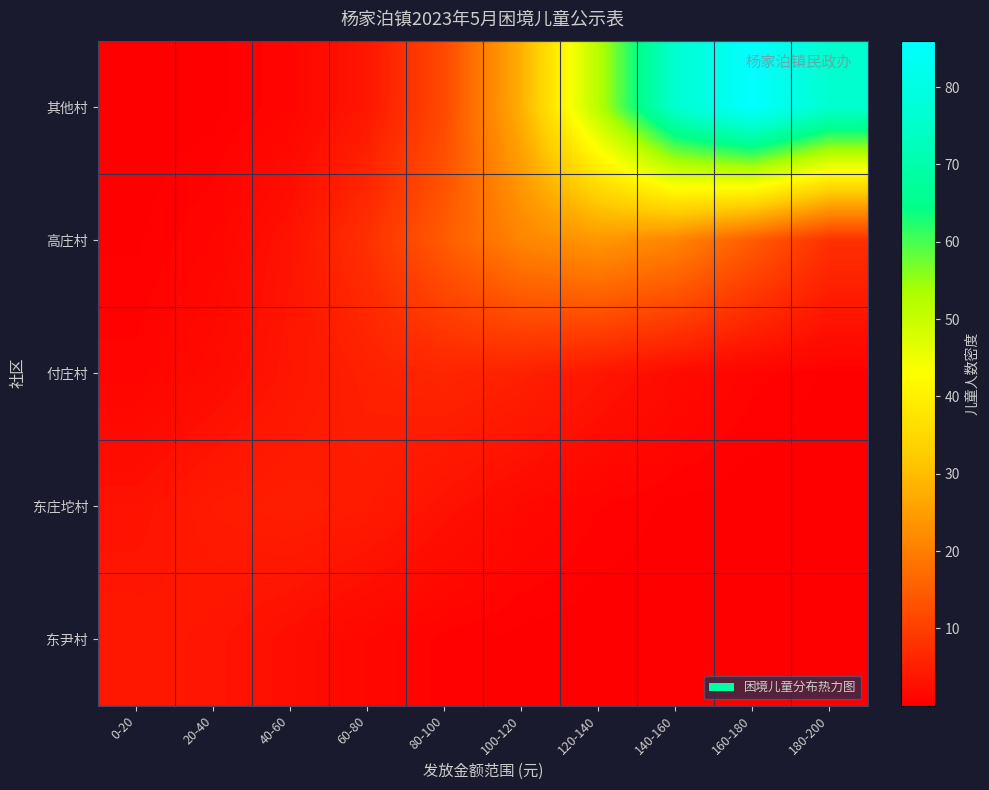

Reading left to right, list all the values displayed in this chart.

东尹村: 0-20=4.0	20-40=3.5	40-60=2.4	60-80=1.3	80-100=0.5	100-120=0.2	120-140=0.0	140-160=0.0	160-180=0.0	180-200=0.0
东庄坨村: 0-20=3.0	20-40=4.4	40-60=5.0	60-80=4.4	80-100=3.0	100-120=1.6	120-140=0.7	140-160=0.2	160-180=0.1	180-200=0.0
付庄村: 0-20=0.8	20-40=1.9	40-60=3.6	60-80=5.3	80-100=6.0	100-120=5.3	120-140=3.6	140-160=1.9	160-180=0.8	180-200=0.3
高庄村: 0-20=0.3	20-40=1.1	40-60=3.2	60-80=7.8	80-100=14.6	100-120=21.2	120-140=24.0	140-160=21.2	160-180=14.6	180-200=7.8
其他村: 0-20=0.0	20-40=0.2	40-60=1.0	60-80=3.8	80-100=11.6	100-120=27.9	120-140=52.2	140-160=75.9	160-180=86.0	180-200=75.9